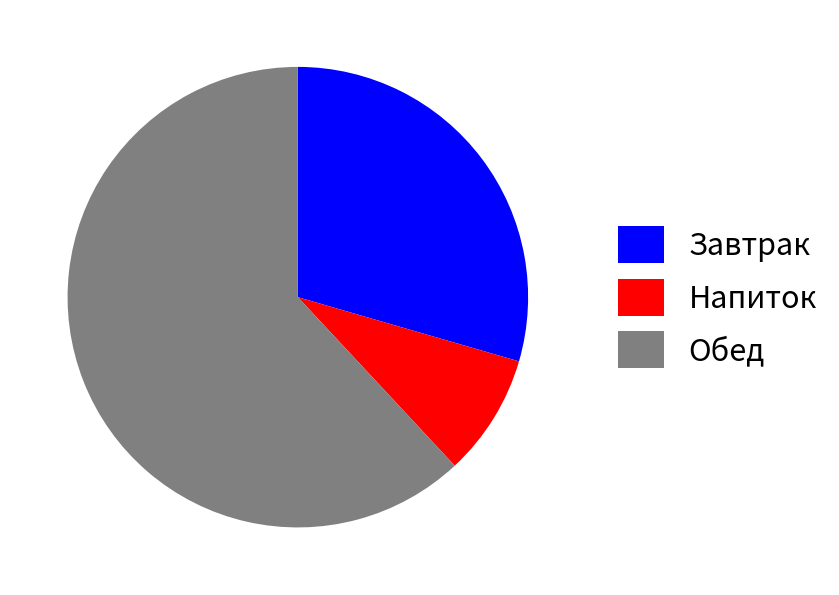

What is the ratio of the value at Обед to the value at Напиток?

7.2